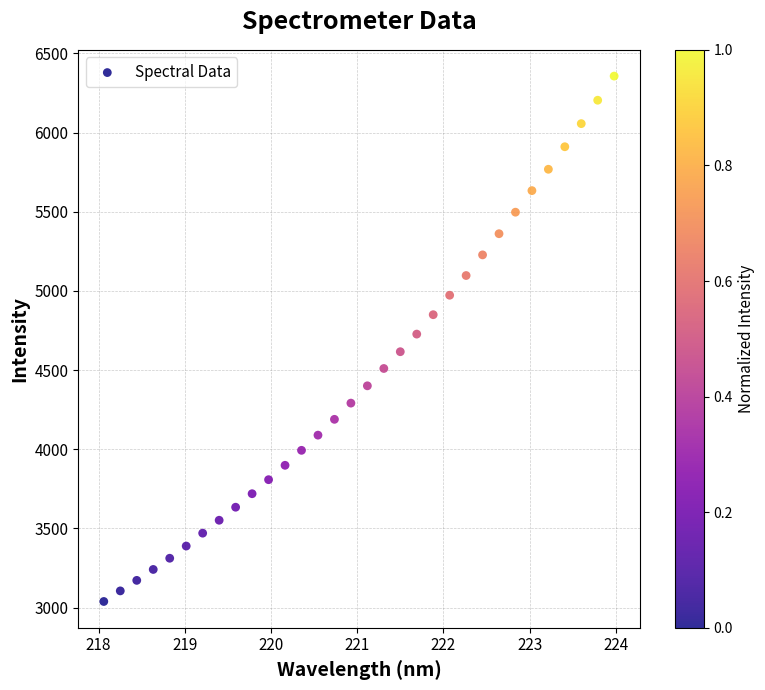

What is the range of X values (max minus min)?

5.9